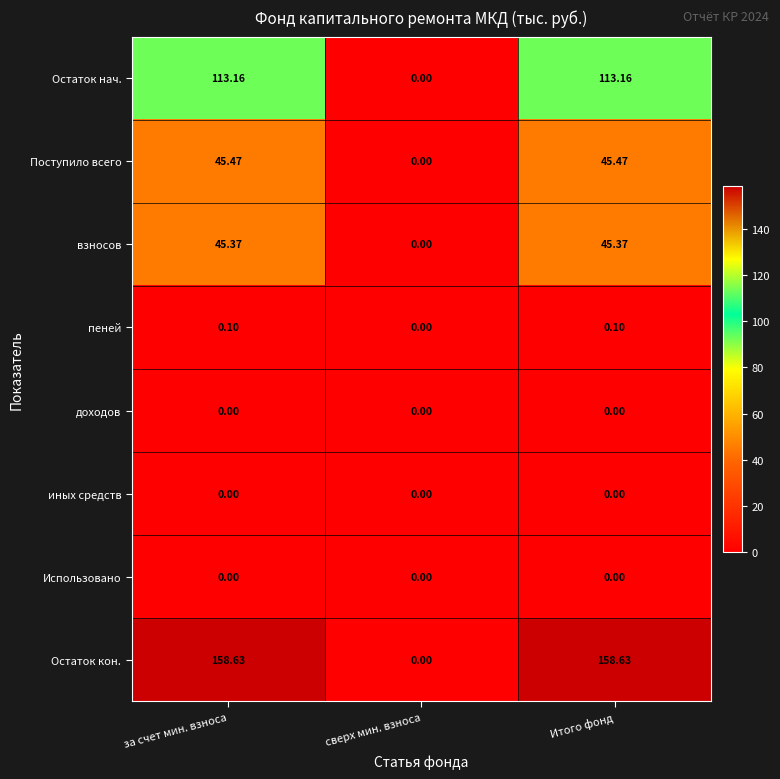

At which label does Остаток кон. first exceed 158?

за счет мин. взноса